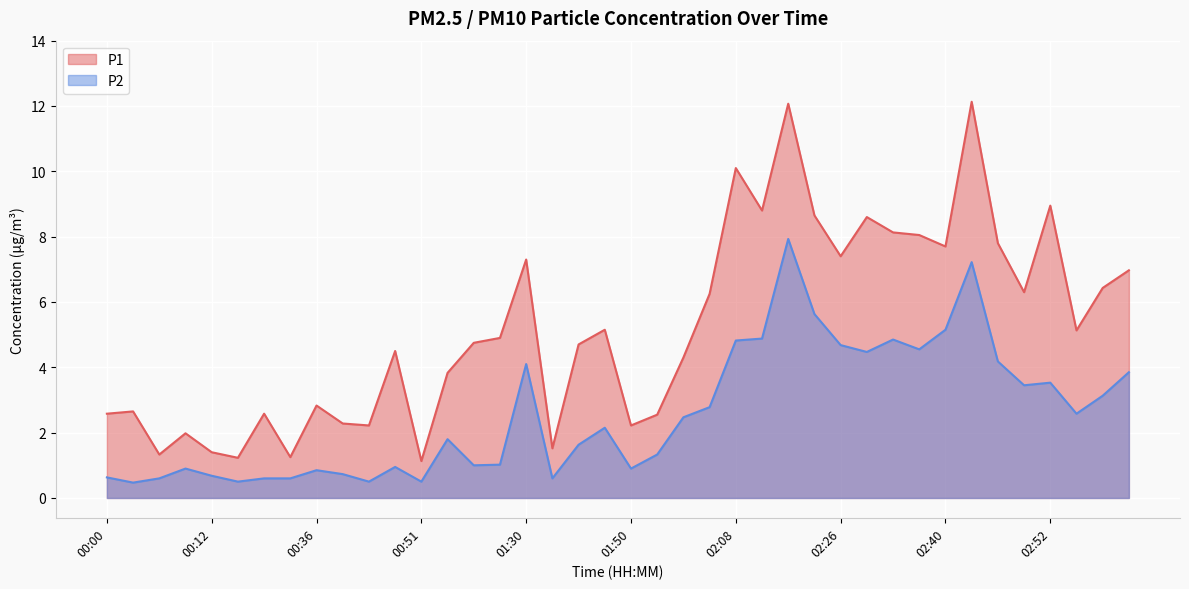

The value of P1 at 00:00 is 3.5. True or false?

False